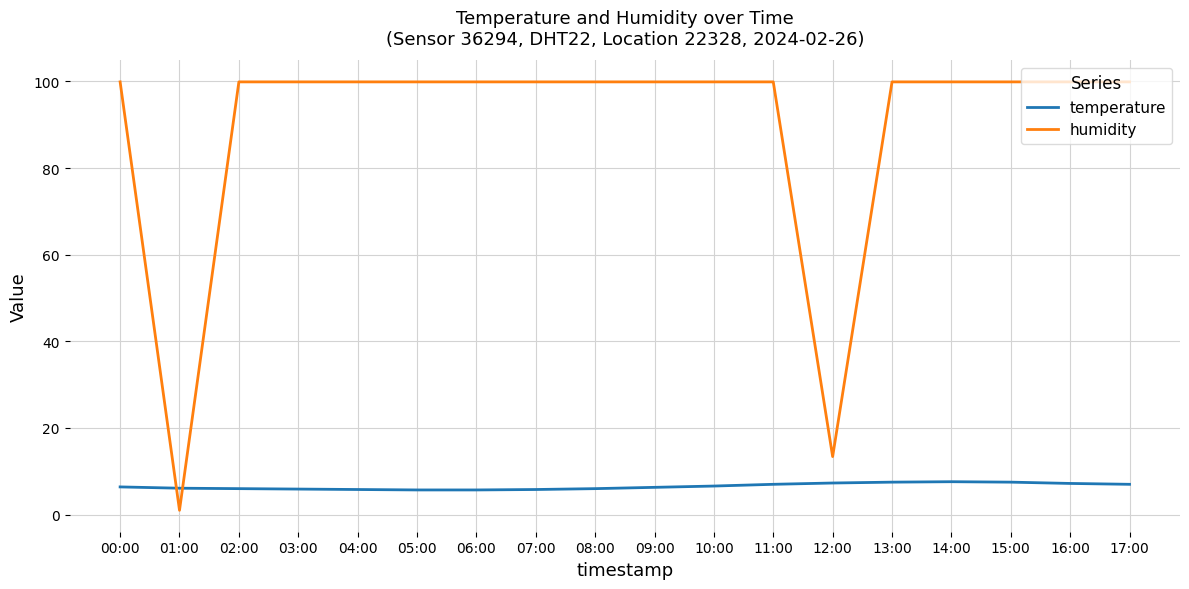

What is the difference between the maximum and minimum values in the humidity series?

98.9